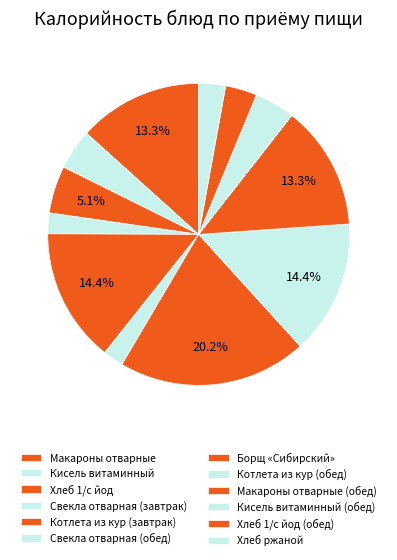

Combined, what portion of the pie is Кисель витаминный and Кисель витаминный (обед)?

8.7%